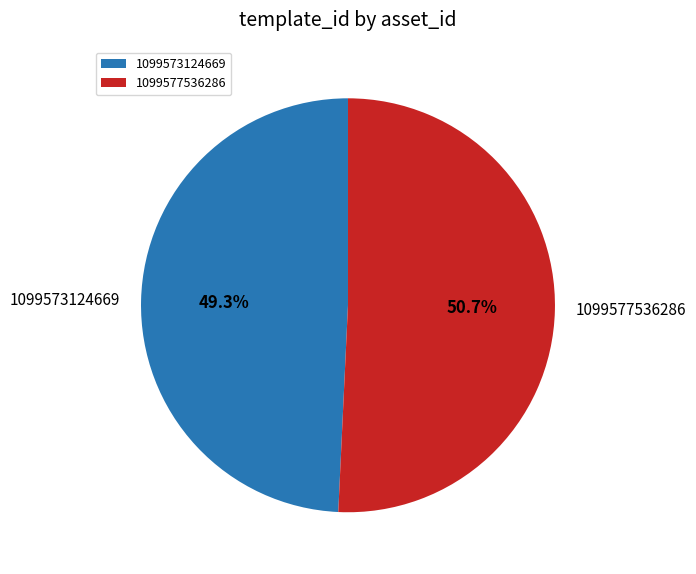

Which category accounts for the majority?

1099577536286